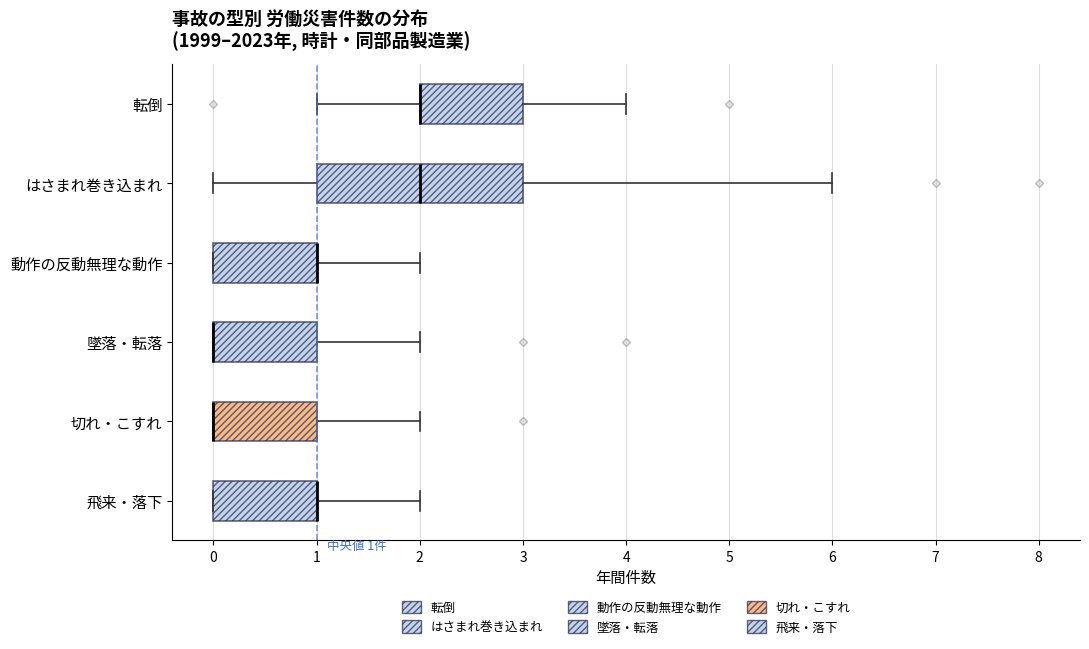

Comparing the boxes themselves (not the whiskers), which one is the widest?

はさまれ巻き込まれ